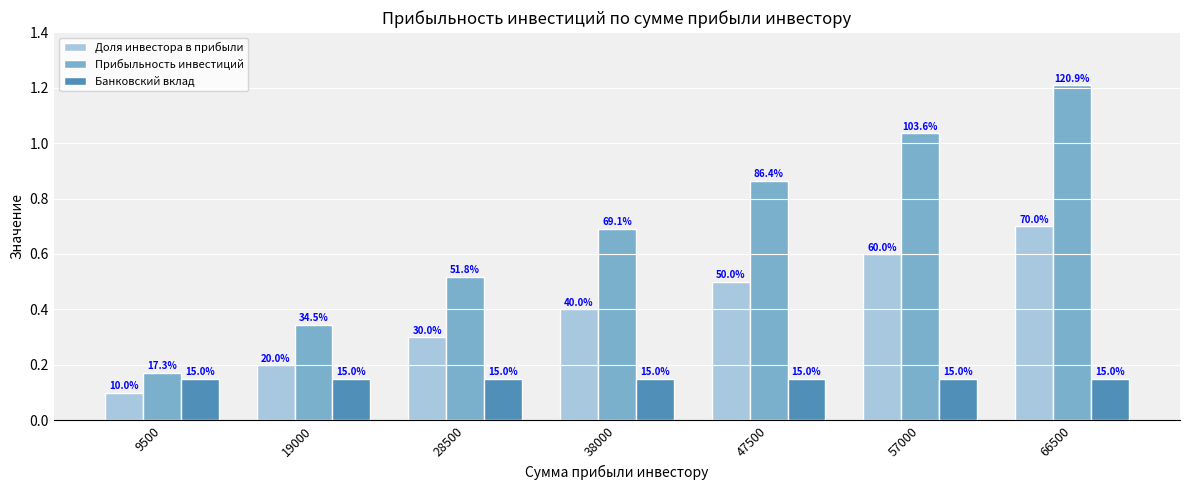

Reading right to left, extract all data points from this chart.

Доля инвестора в прибыли: 0.7	0.6	0.5	0.4	0.3	0.2	0.1
Прибыльность инвестиций: 1.2	1.0	0.9	0.7	0.5	0.3	0.2
Банковский вклад: 0.1	0.1	0.1	0.1	0.1	0.1	0.1